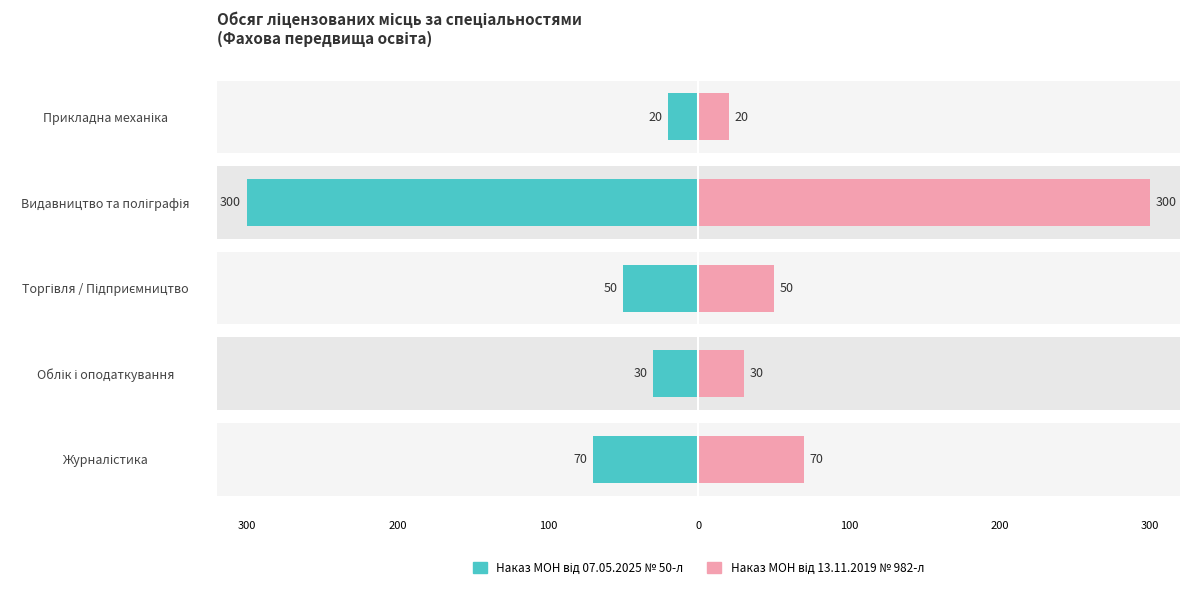

What is the difference between the highest and lowest values at 100?

100